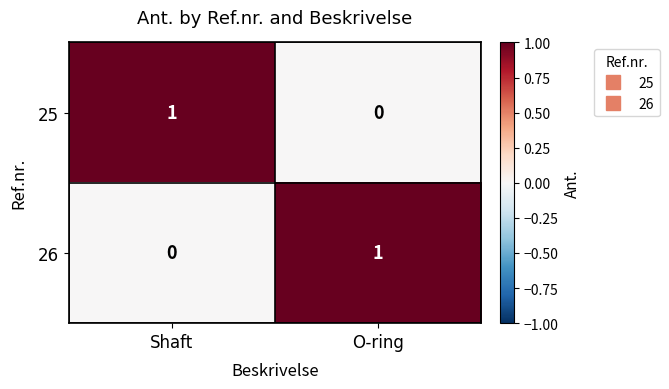

At which label is 25 closest to 0?

O-ring